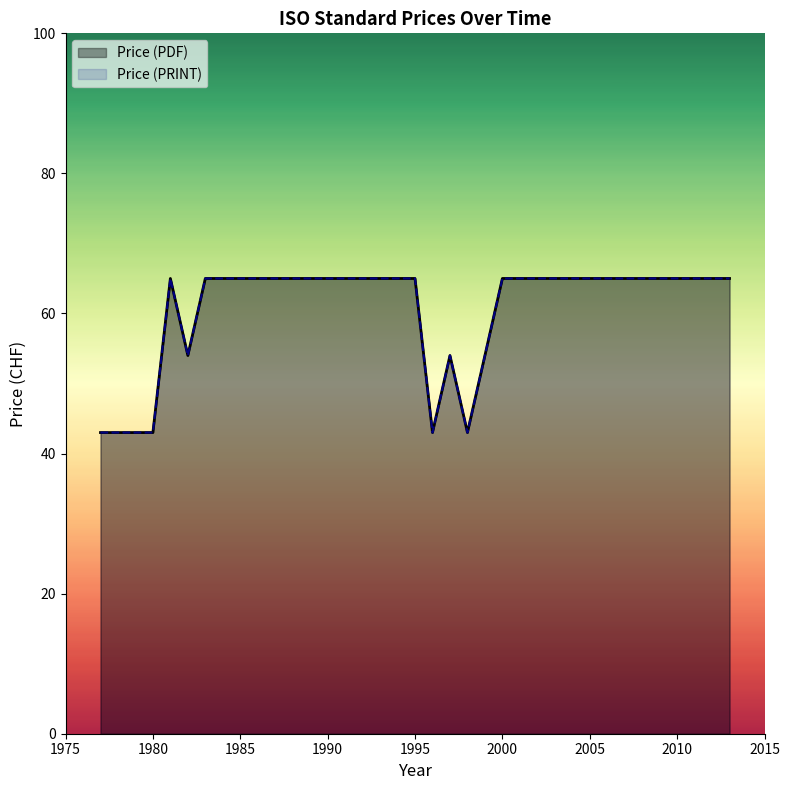

What is the sum of the Price (PDF) values at 2000 and 1981?

130